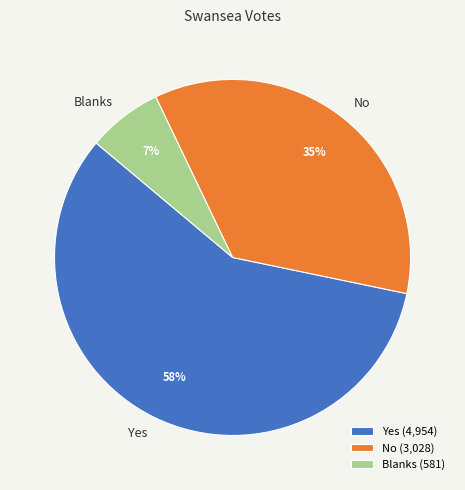

To the nearest percent, what is the difference between the Yes and Blanks slice percentages?

51%